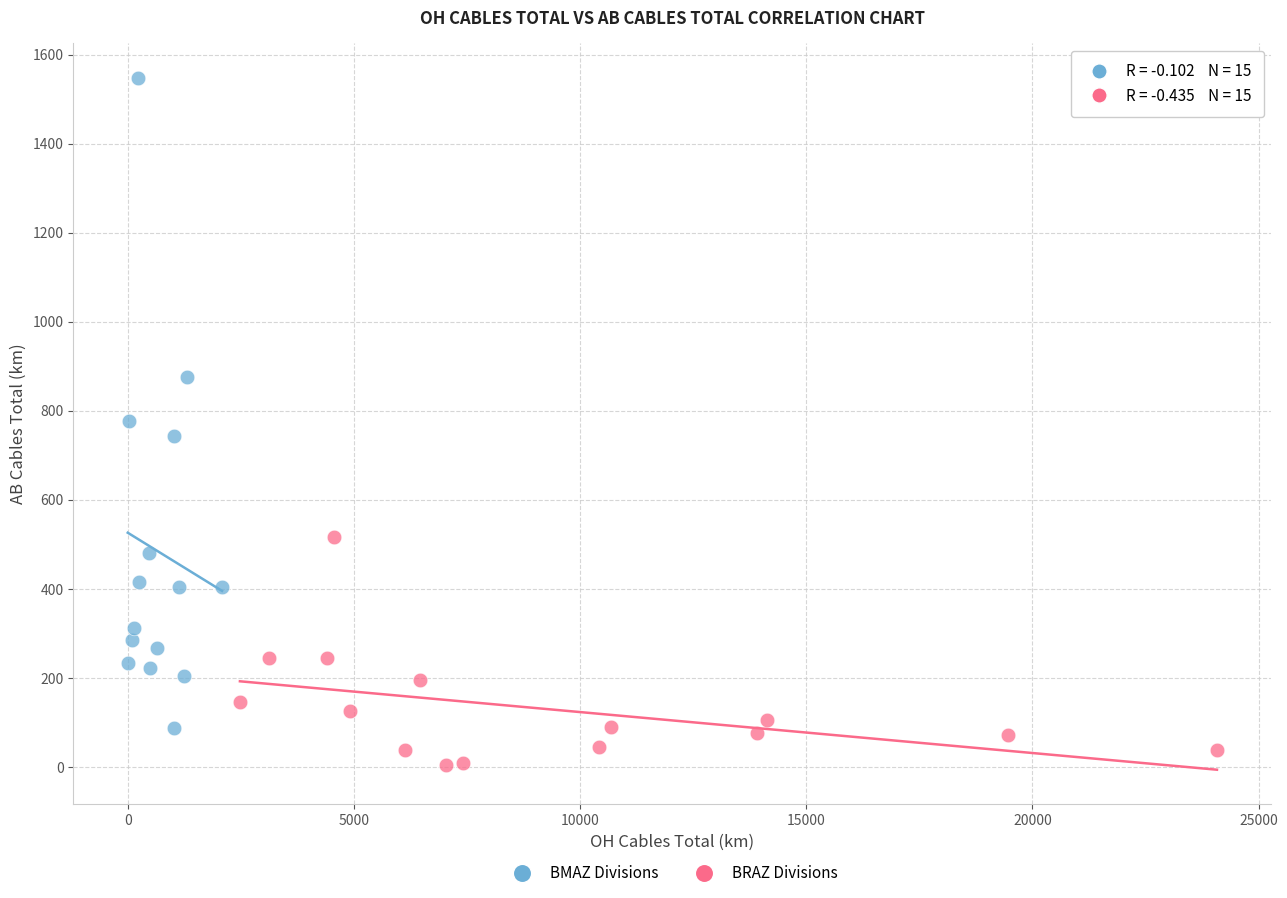

What are all the series names shown in the legend?

BMAZ Divisions, BRAZ Divisions